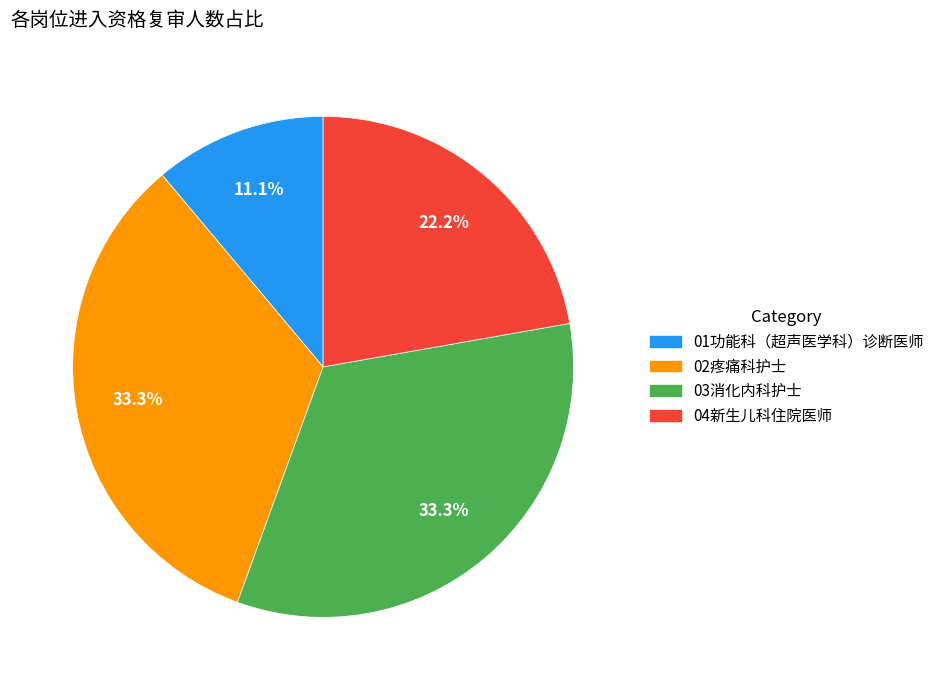

Approximately how many times larger is the value at 04新生儿科住院医师 compared to 03消化内科护士?

0.7